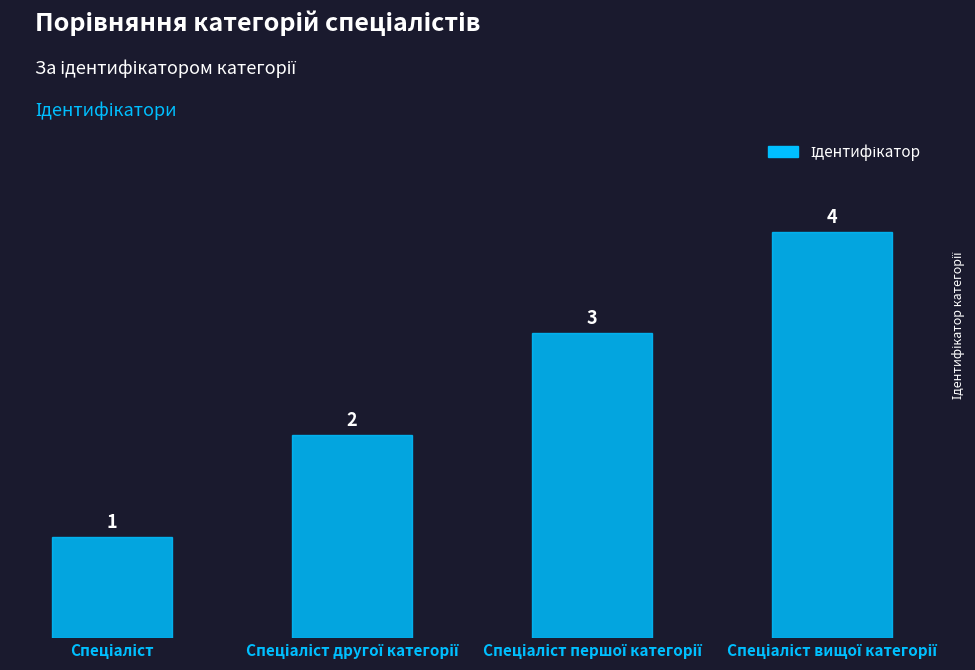

Are the bars horizontal?

No